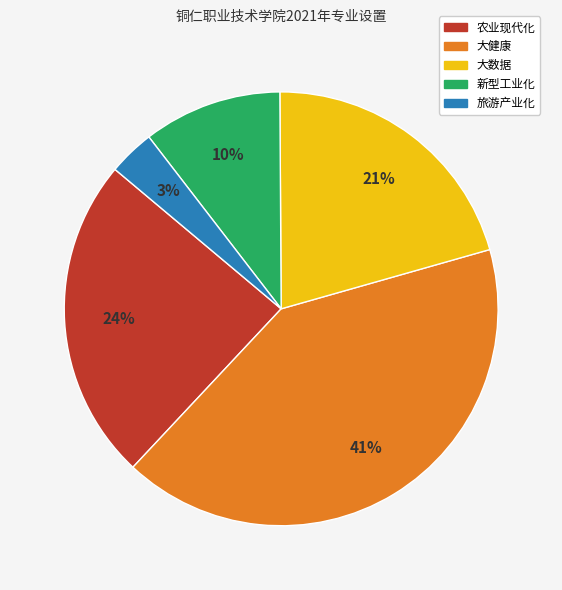

To the nearest percent, what portion does 大健康 represent?

41%